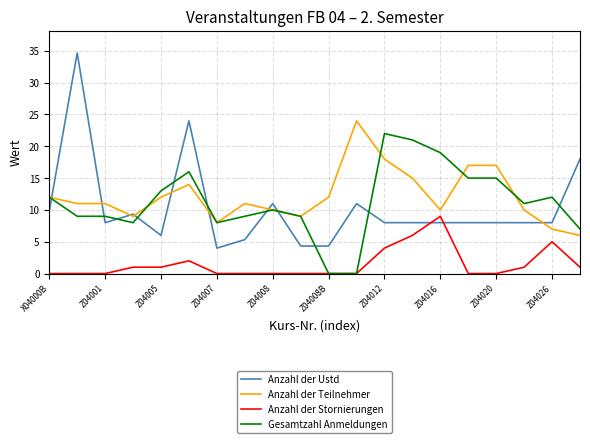

Which series ends up on top after the final intersection of Anzahl der Ustd and Gesamtzahl Anmeldungen?

Anzahl der Ustd